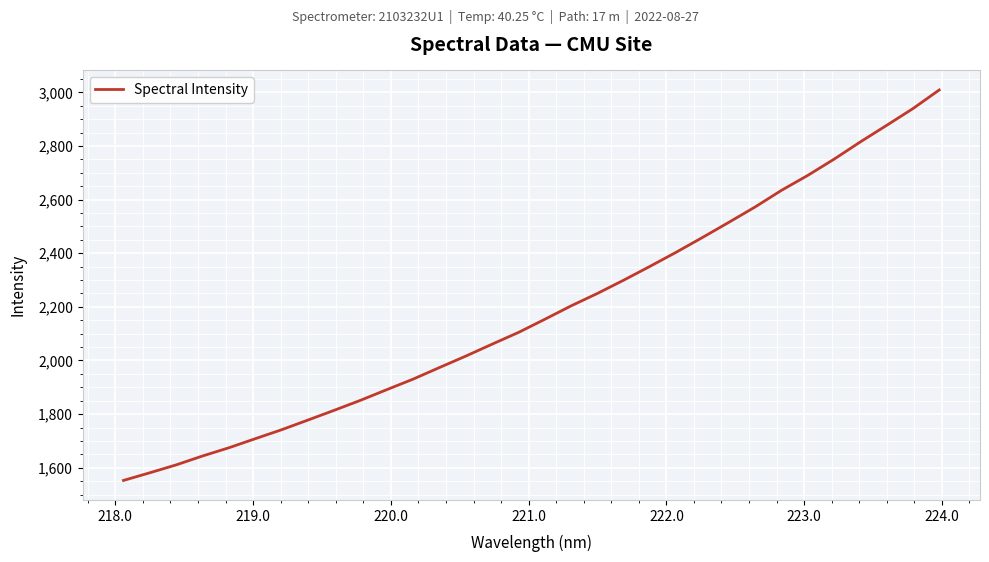

Reading right to left, list all the values displayed in this chart.

3008.9	2939.4	2876.9	2815.3	2750.8	2690.3	2634.6	2572.7	2515.4	2459.1	2404.0	2351.2	2299.6	2250.0	2203.7	2153.6	2104.6	2060.9	2016.4	1973.8	1930.6	1891.3	1851.5	1814.2	1777.7	1741.6	1708.2	1674.4	1643.8	1610.6	1581.2	1552.7